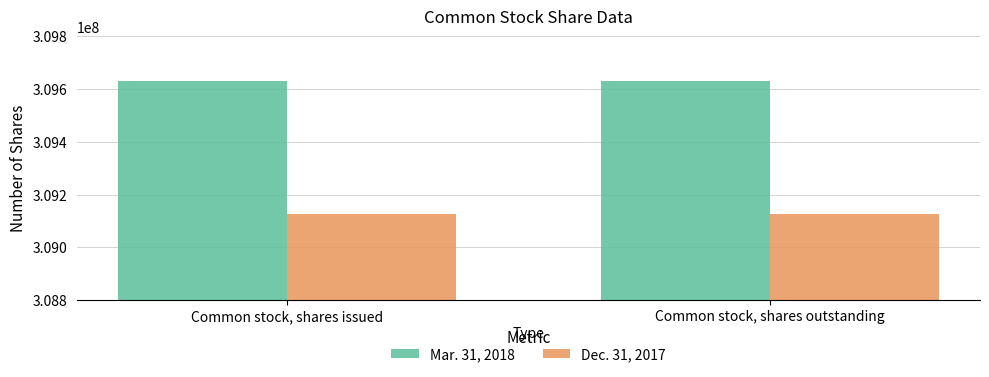

How many categories are shown in the chart?

2